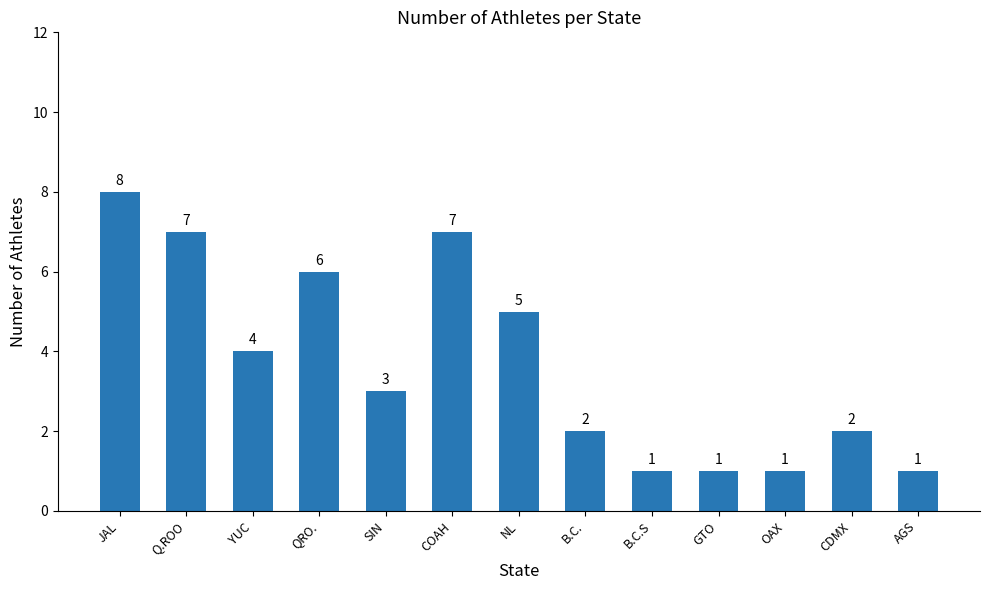

What is the change in value from Q.ROO to B.C.?

-5